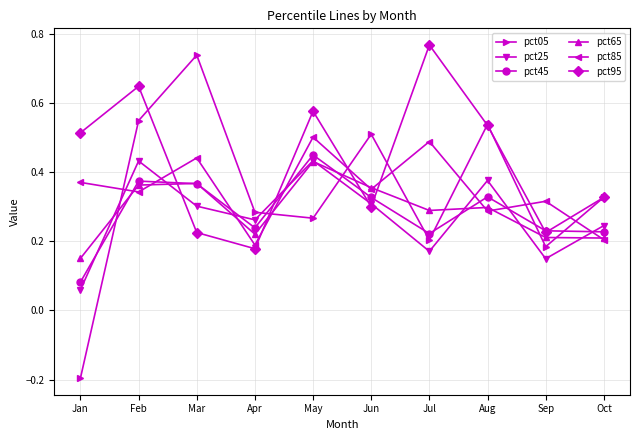

The value of pct05 at May is 0.1. True or false?

False